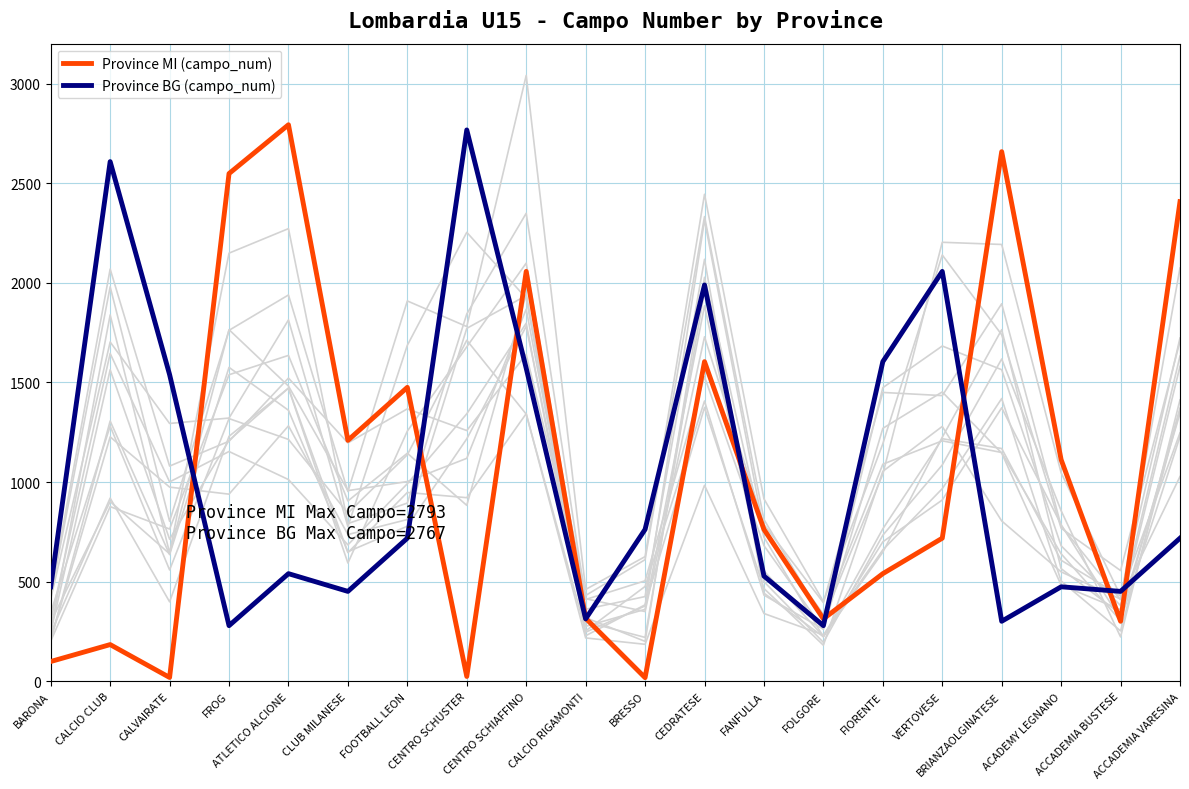

At which category does Province BG (campo_num) reach its first local valley?

FROG